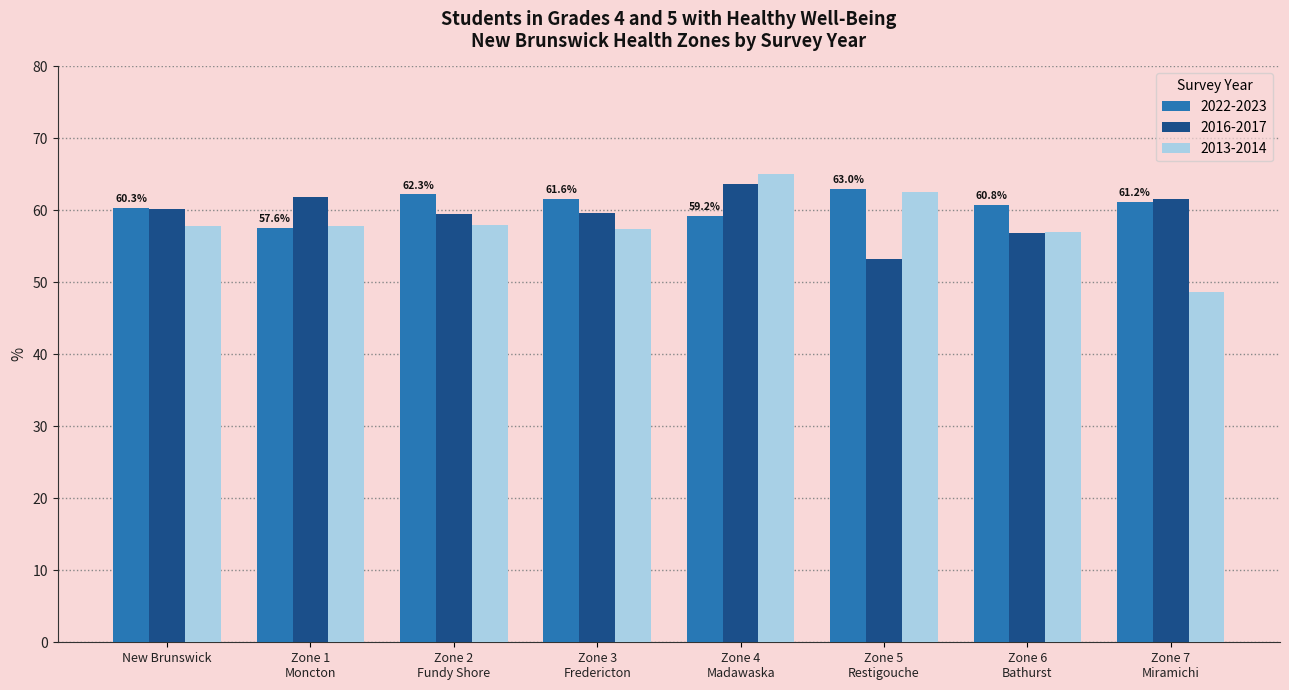

What is the lowest value of the 2016-2017 series?

53.2